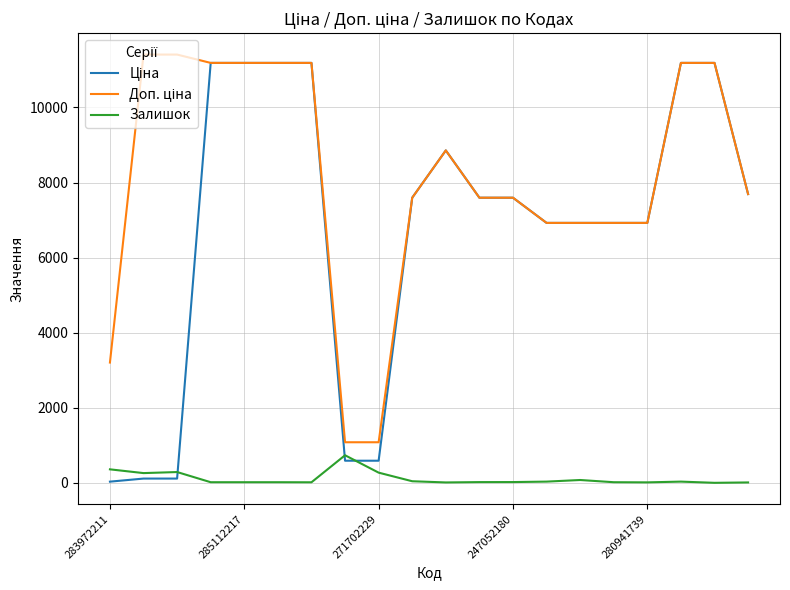

What is the greatest value displayed?

11410.0